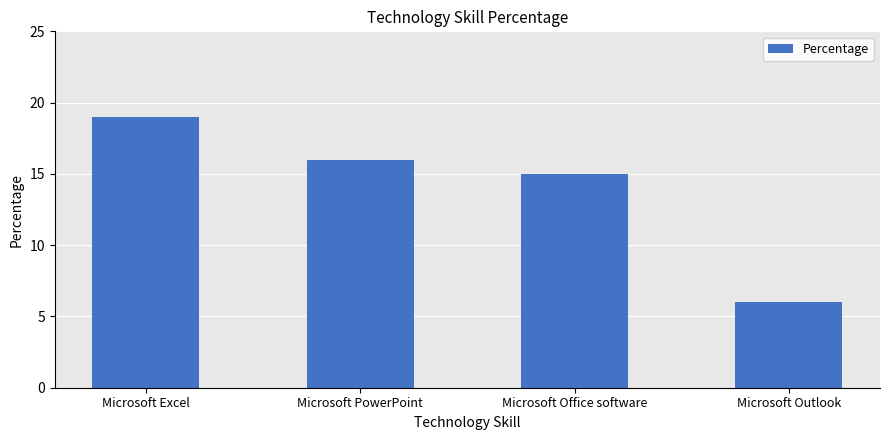

Reading right to left, transcribe all the data shown in this chart.

6	15	16	19